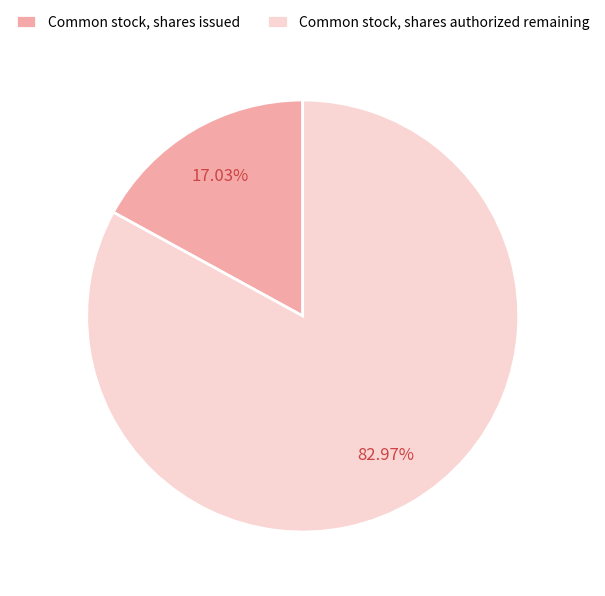

Does any single category account for the majority?

Yes